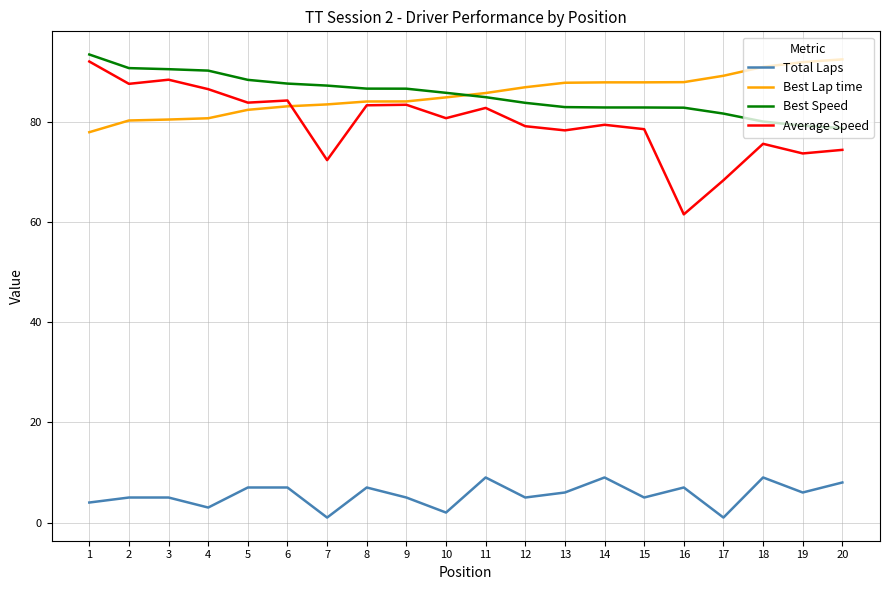

The value of Total Laps at 20 is 3.0. True or false?

False